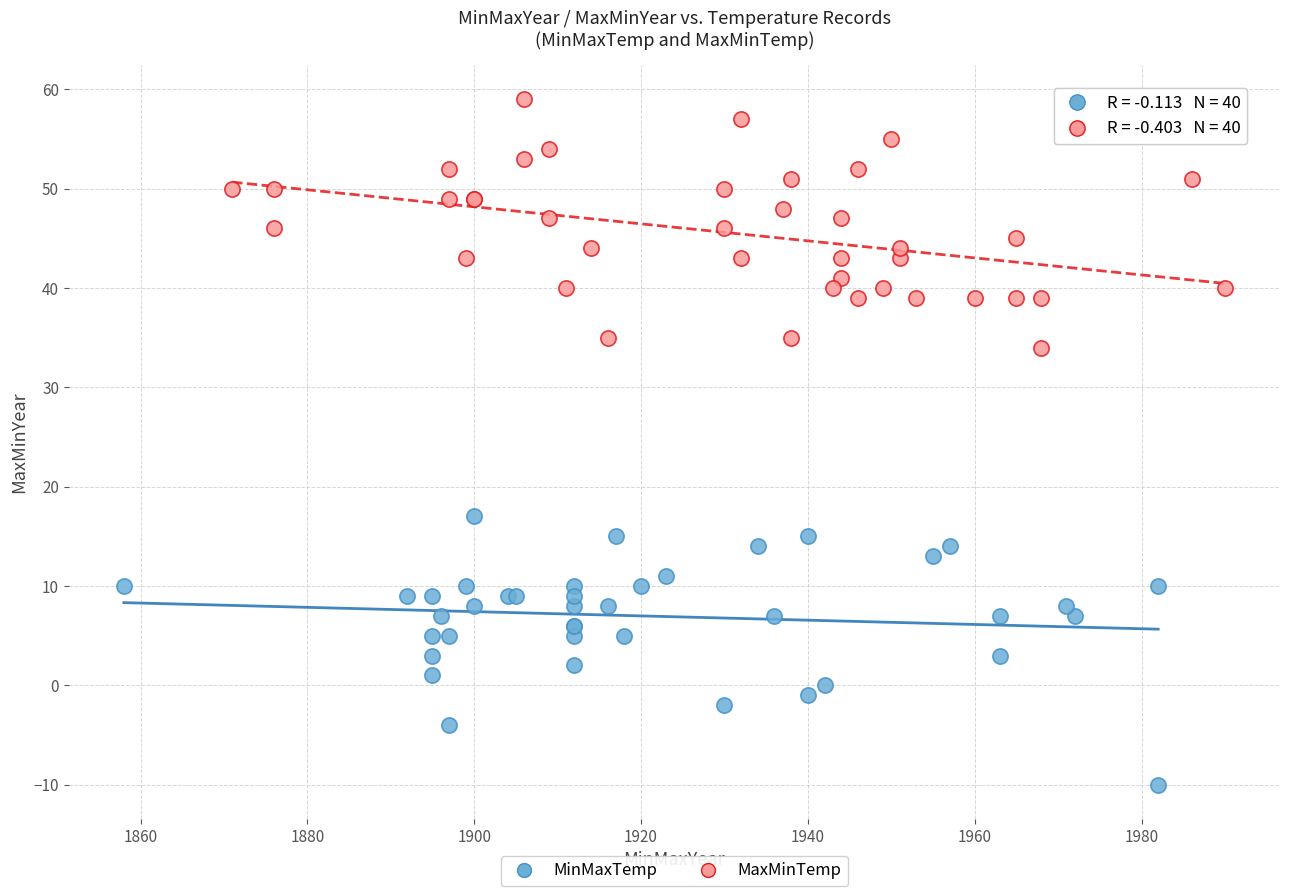

What are all the series names shown in the legend?

MinMaxTemp, MaxMinTemp